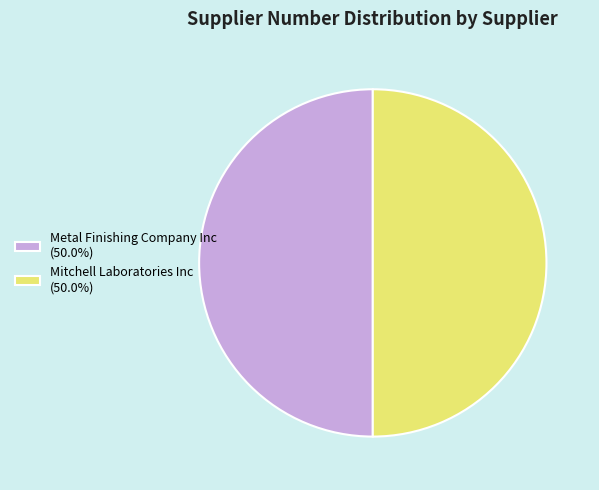

How many segments does this pie chart have?

2